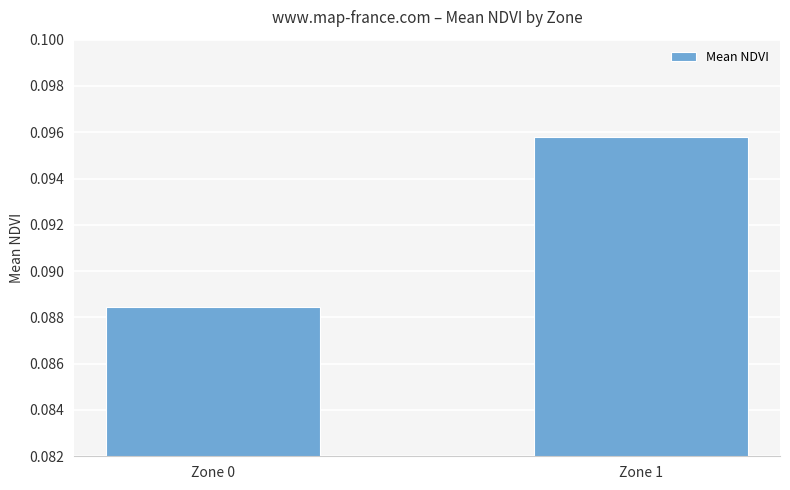

The value at Zone 0 is 0.2. True or false?

False